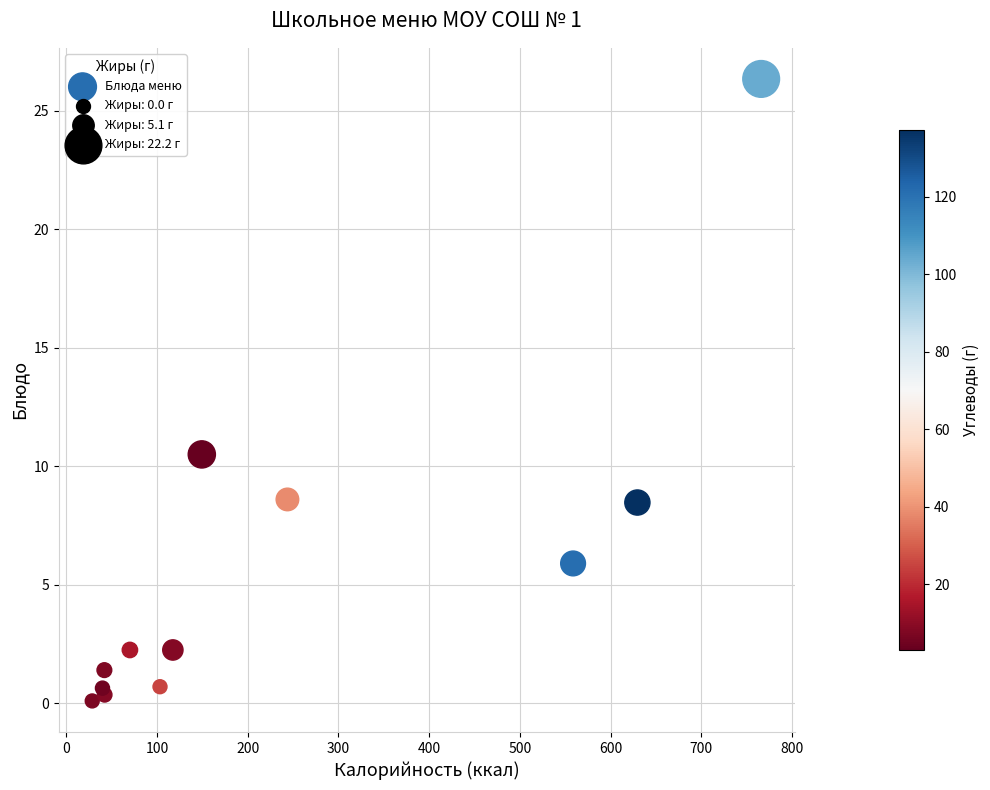

What Y value in the scatter plot is closest to 13?

10.5